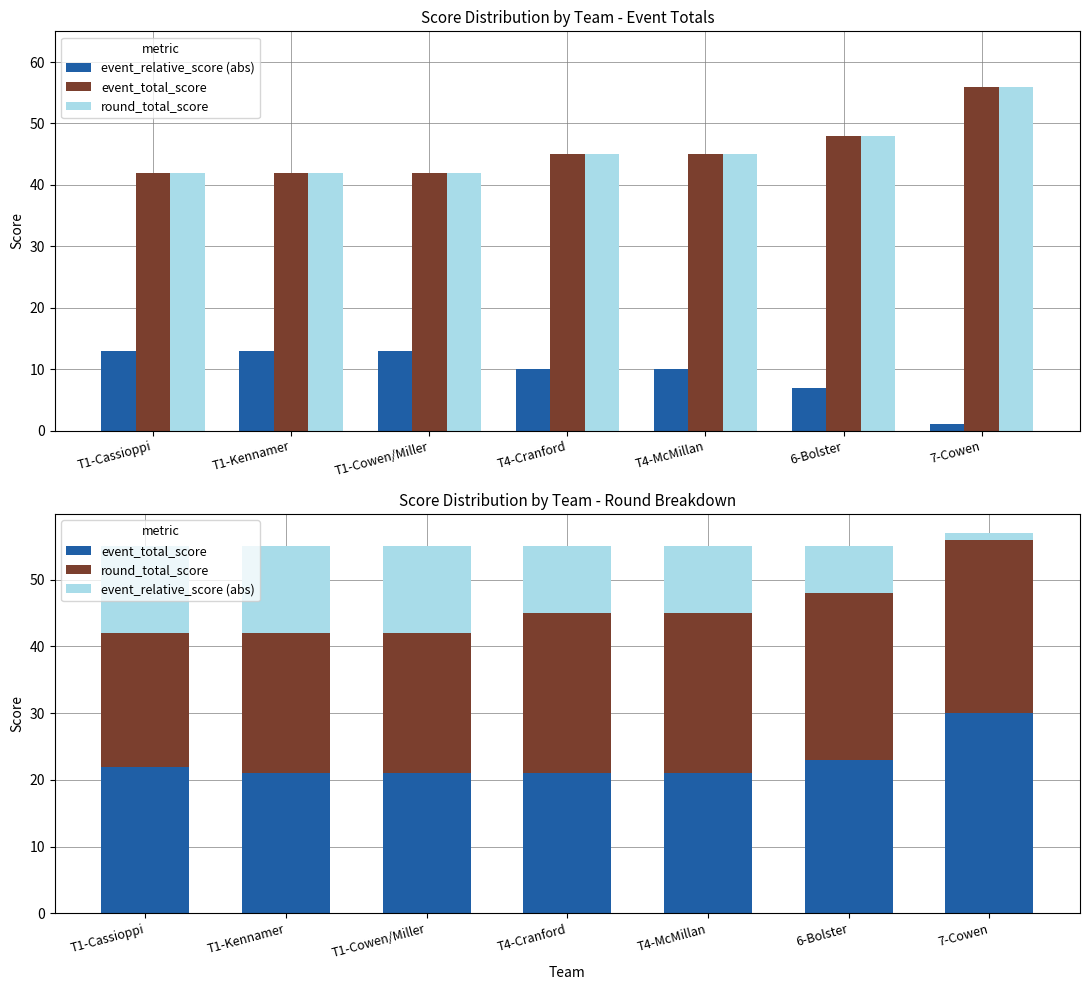

Reading left to right, what are all the values shown in this chart?

event_relative_score (abs): 13	13	13	10	10	7	1
event_total_score: 22	21	21	21	21	23	30
round_total_score: 20	21	21	24	24	25	26